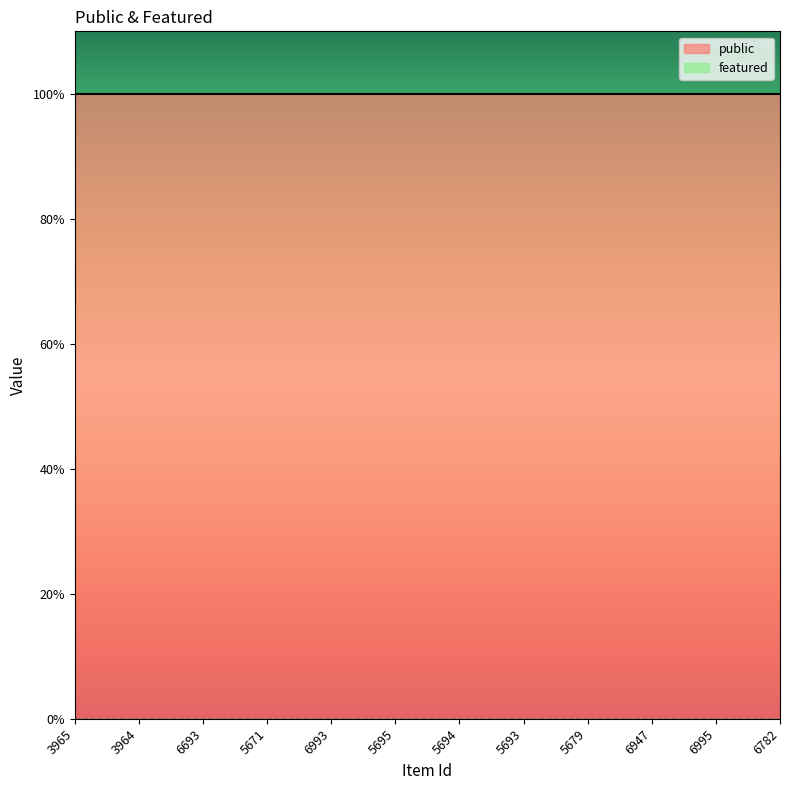

At which category does the chart reach its peak across all series?

3965